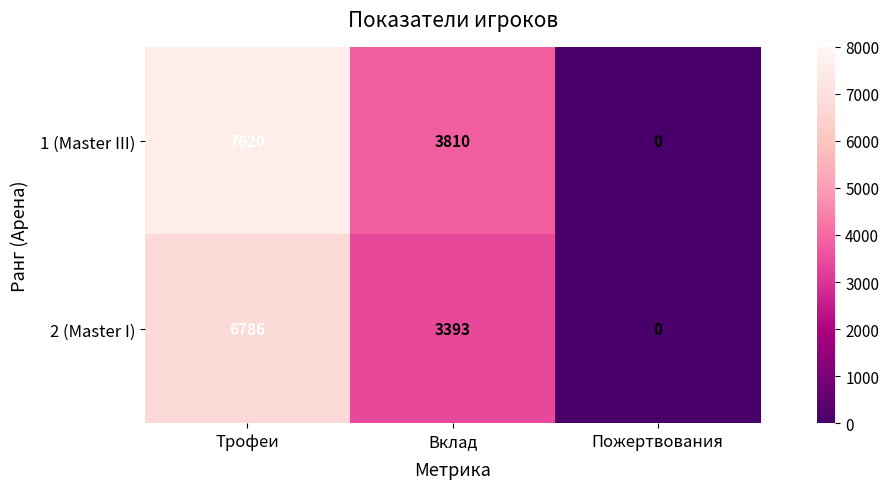

How many values in the 1 (Master III) series are below 3810?

1